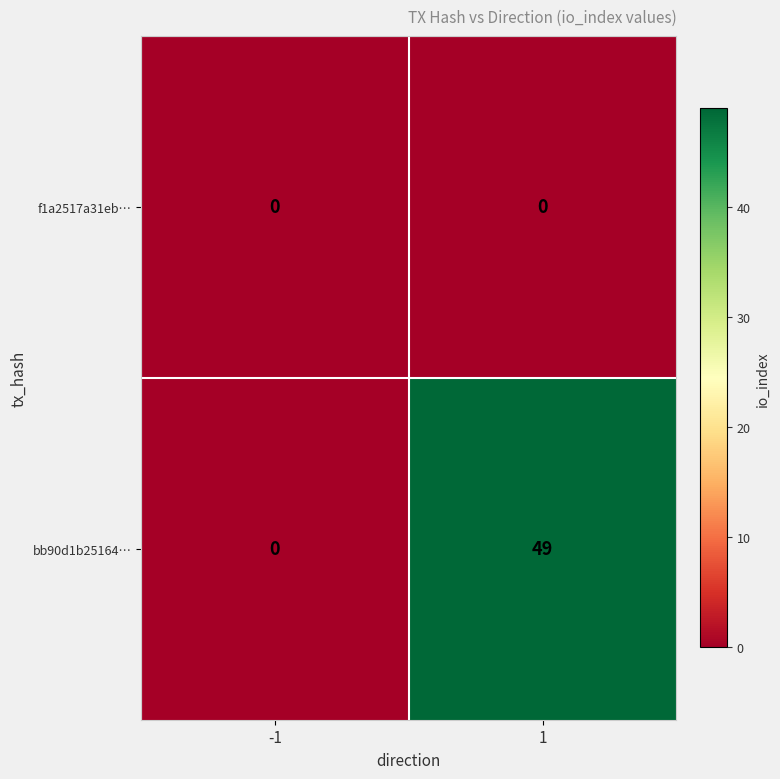

Read the bb90d1b25164… value at 1, to the nearest 10.

50